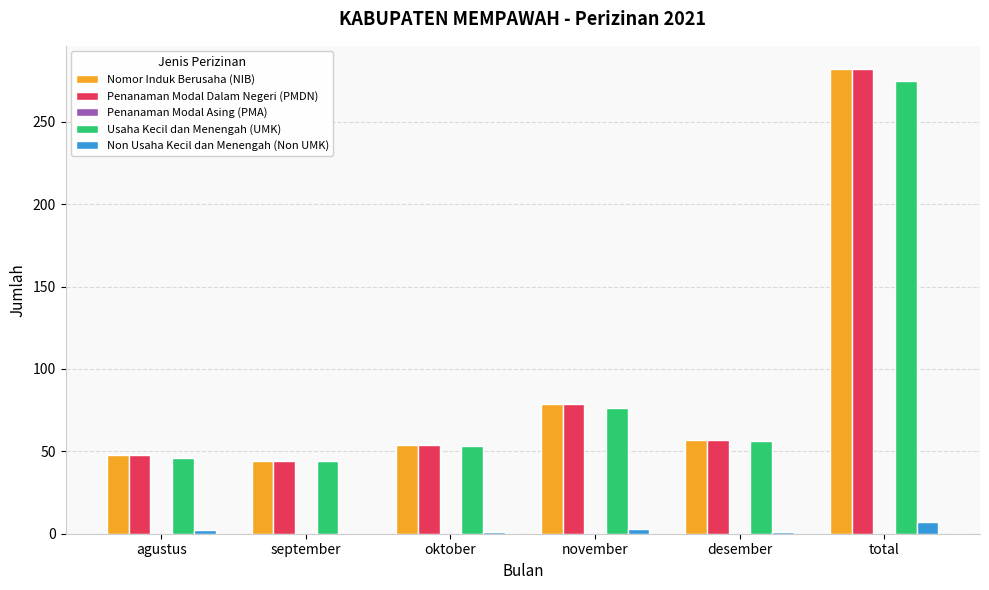

Are the bars grouped side by side (vs. stacked)?

Yes